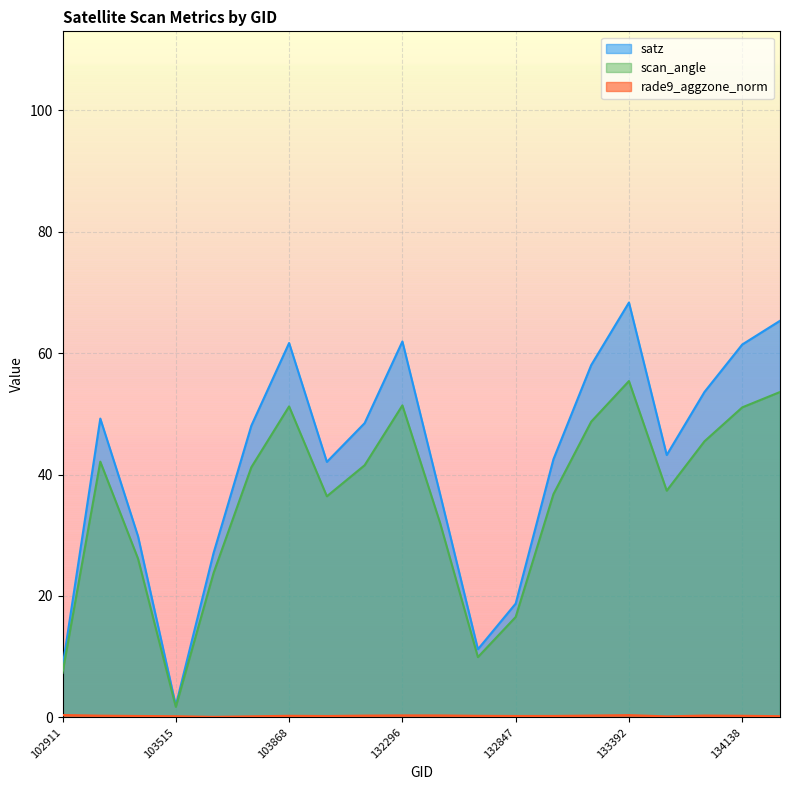

At which category is the sum across all series the highest?

133392